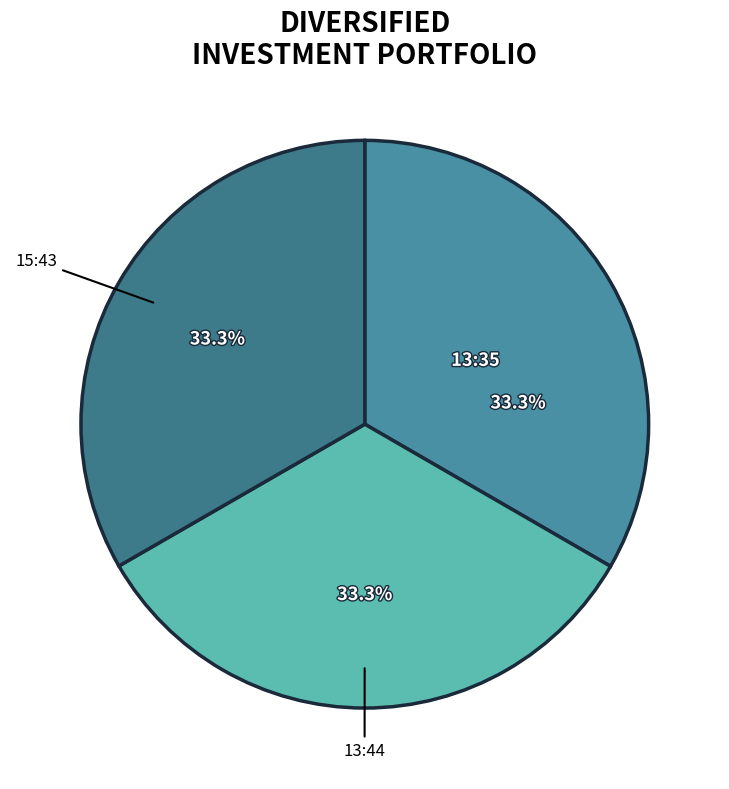

How many slices are in this pie chart?

3